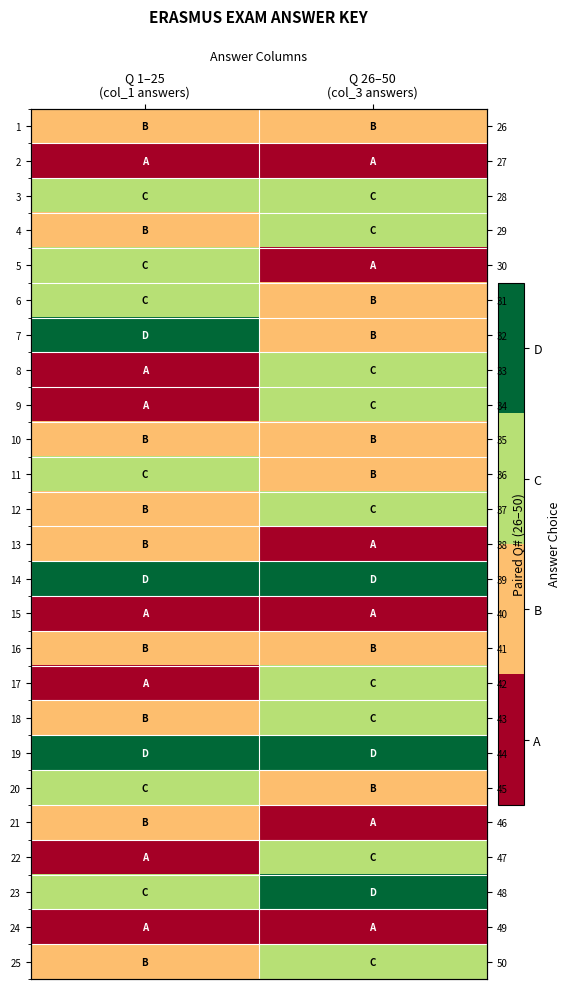

Is it true that 25 equals 3 at Q 26–50 (col_3 answers)?

True